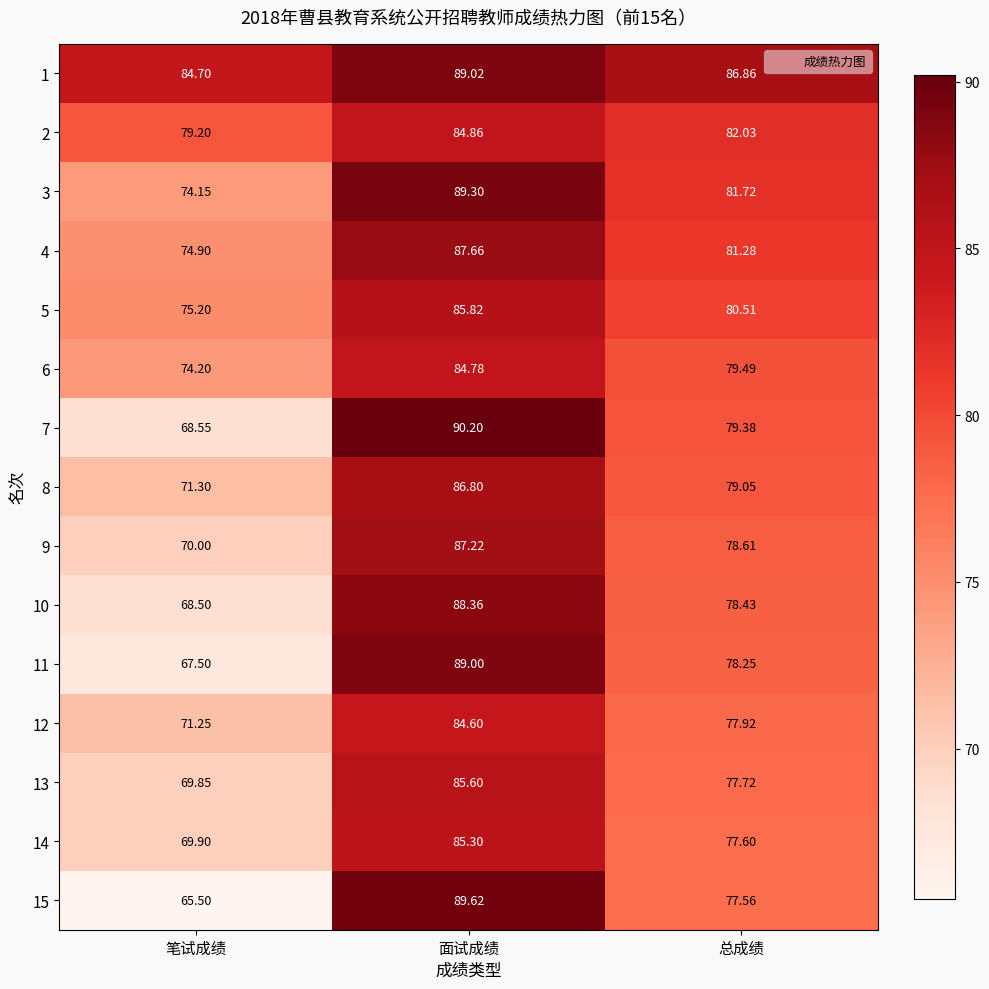

List the labels in order of 6 value, largest first.

面试成绩, 总成绩, 笔试成绩